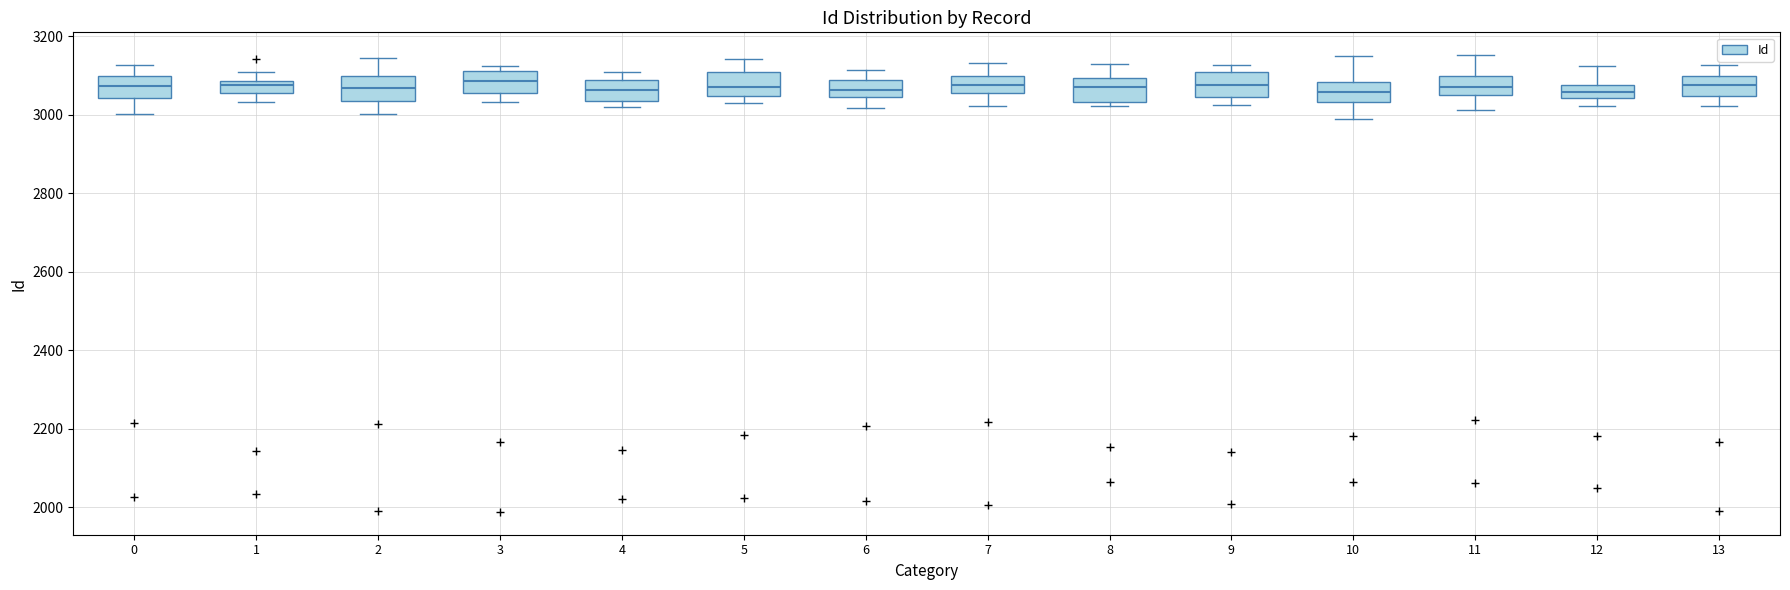

Reading left to right, transcribe this box plot: for each box, give where its median line is, the range the box spans, and where its two whiskers end, as read against the y-axis. The values are not printed on the chart, so give them approximately, as read against the axis.

0: median 3080, box 3040 to 3100, whiskers 3000 to 3120
1: median 3080 (just below the box's upper edge), box 3060 to 3080, whiskers 3040 to 3120
2: median 3060, box 3040 to 3100, whiskers 3000 to 3140
3: median 3080, box 3060 to 3120, whiskers 3040 to 3120 (just above the box's upper edge)
4: median 3060, box 3040 to 3080, whiskers 3020 to 3100
5: median 3080, box 3040 to 3100, whiskers 3020 to 3140
6: median 3060, box 3040 to 3080, whiskers 3020 to 3120
7: median 3080, box 3060 to 3100, whiskers 3020 to 3140
8: median 3080, box 3040 to 3100, whiskers 3020 to 3140
9: median 3080, box 3040 to 3100, whiskers 3020 to 3120
10: median 3060, box 3040 to 3080, whiskers 2980 to 3160
11: median 3080, box 3060 to 3100, whiskers 3020 to 3160
12: median 3060, box 3040 to 3080, whiskers 3020 to 3120
13: median 3080, box 3040 to 3100, whiskers 3020 to 3120